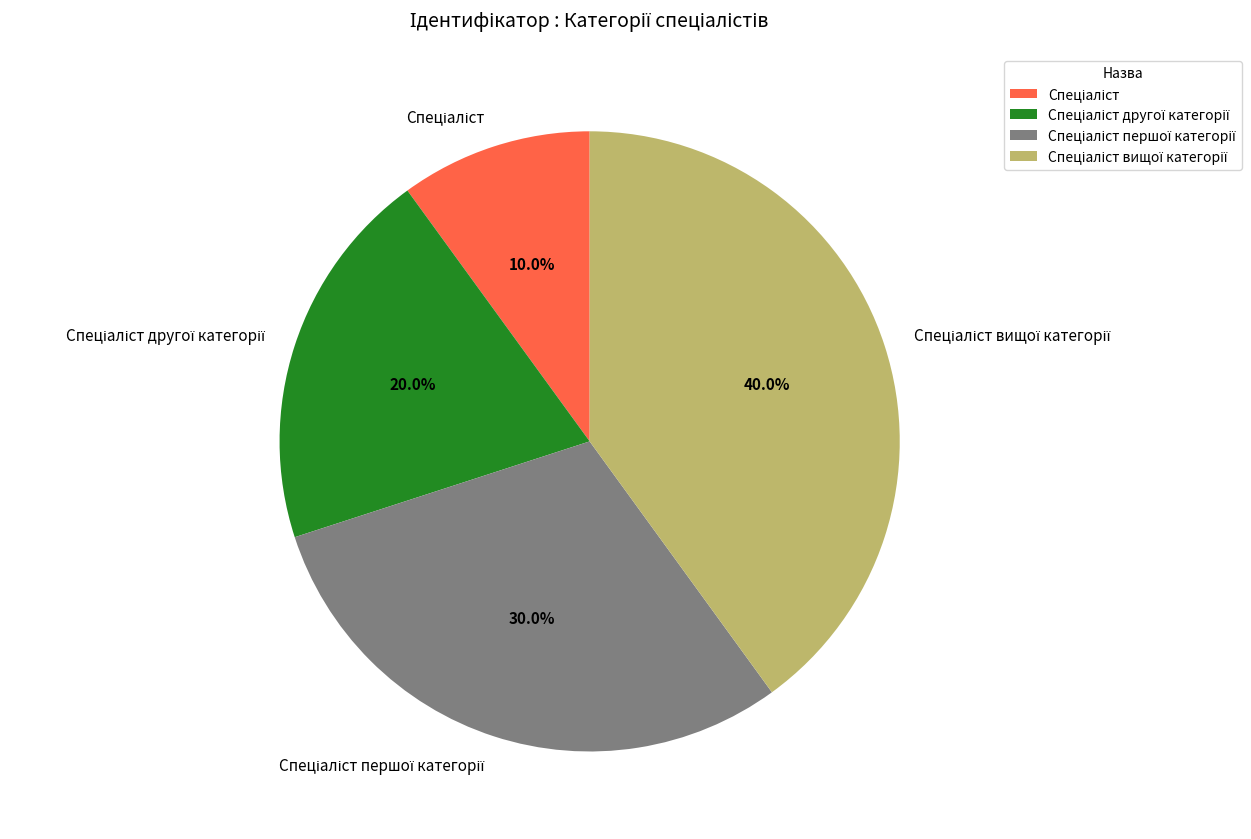

Is there a majority slice in this chart?

No